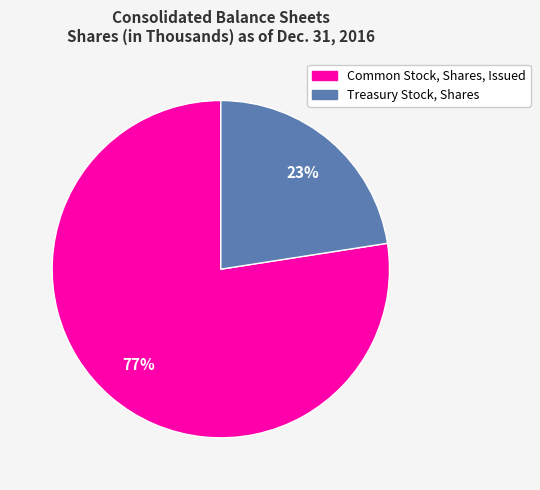

How many slices are in this pie chart?

2